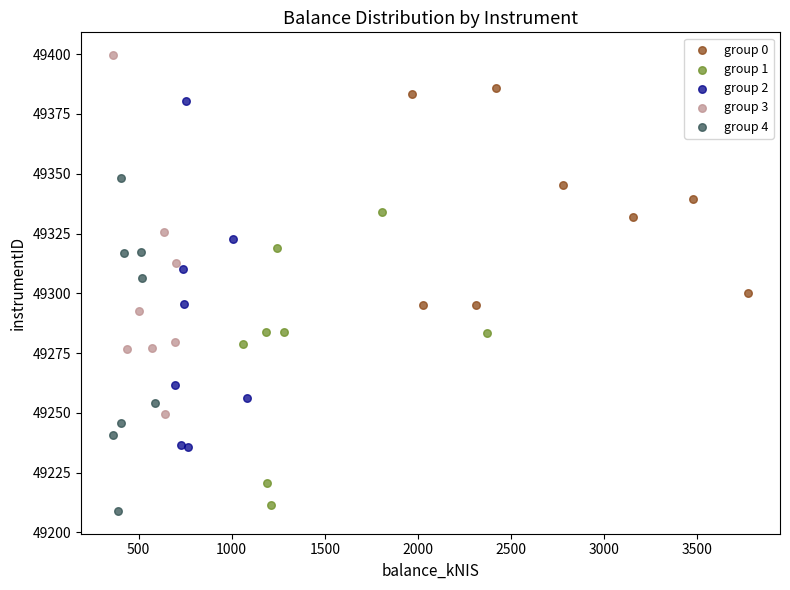

Which series reaches the maximum Y coordinate?

group 3